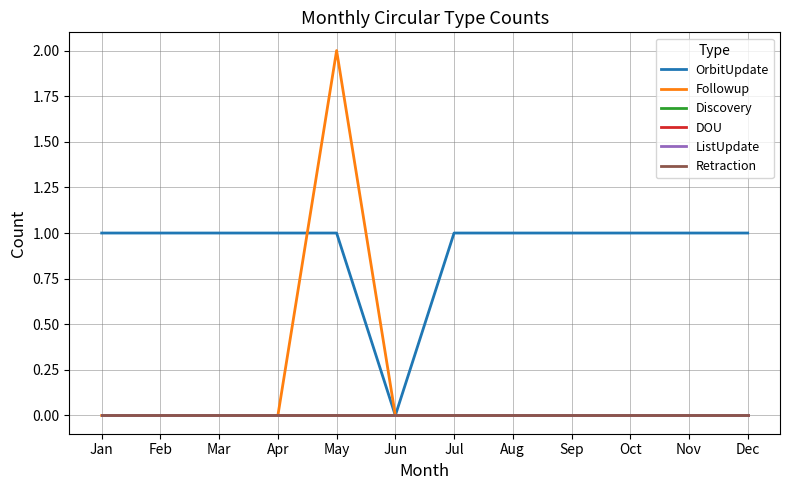

Which series changed the most between Jan and Sep?

OrbitUpdate